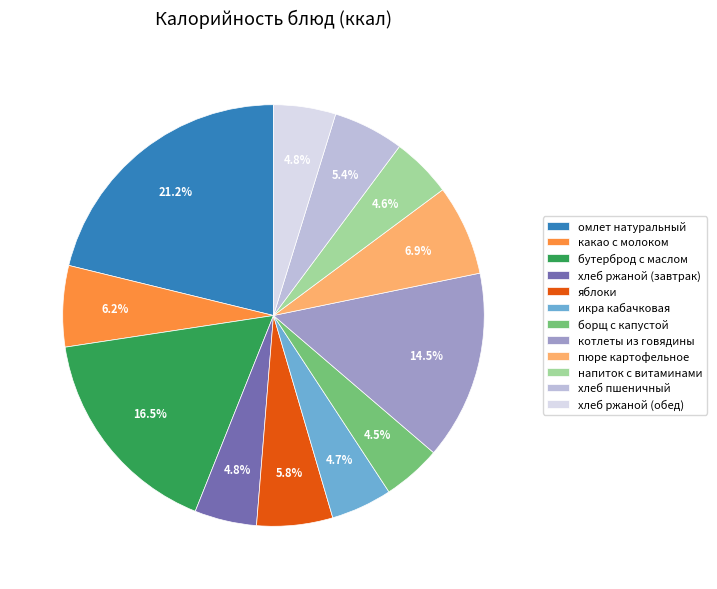

What is the ratio of the value at хлеб ржаной (обед) to the value at яблоки?

0.8